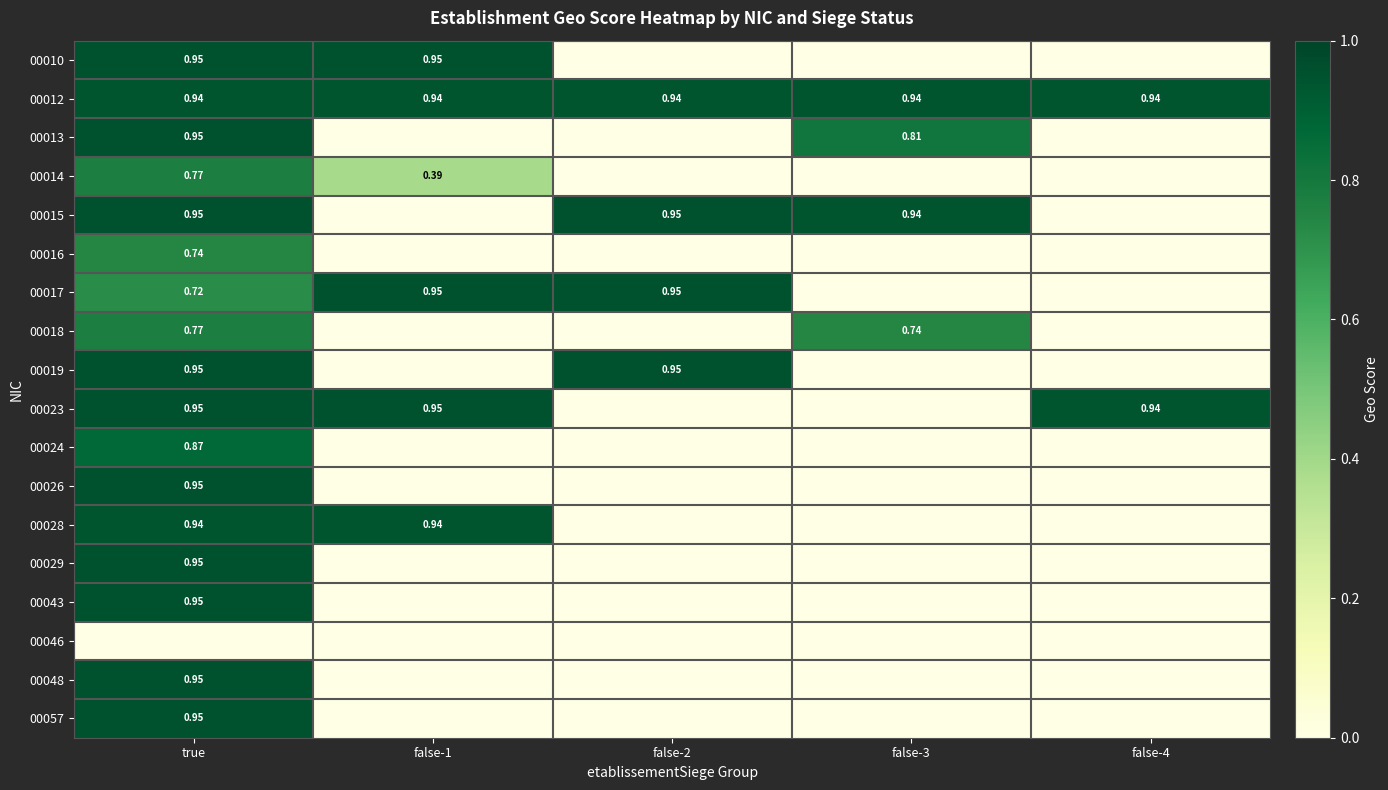

Is it true that 00013 equals 0.5 at false-3?

False